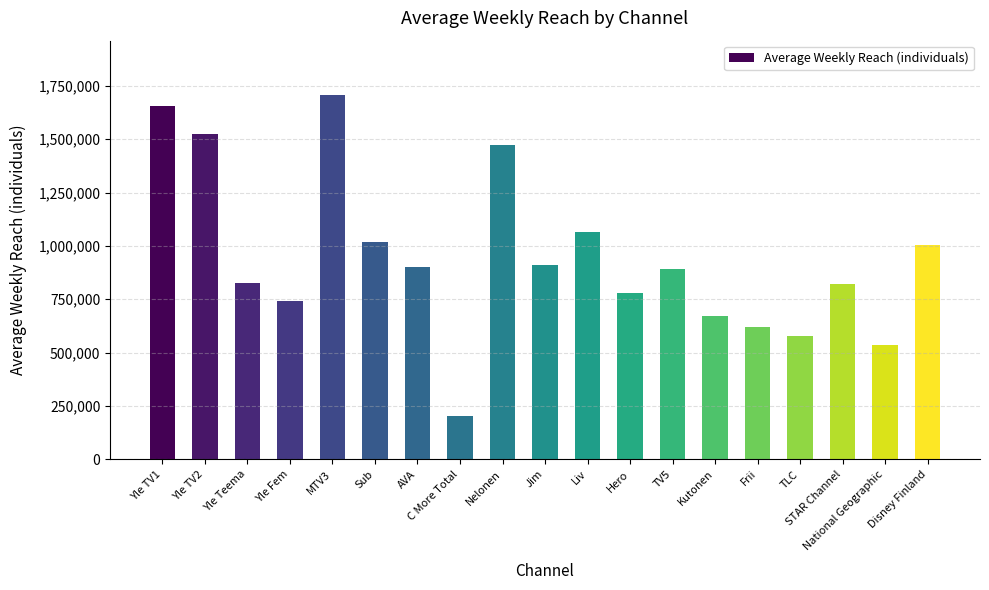

How many data points are less than 891000?

9